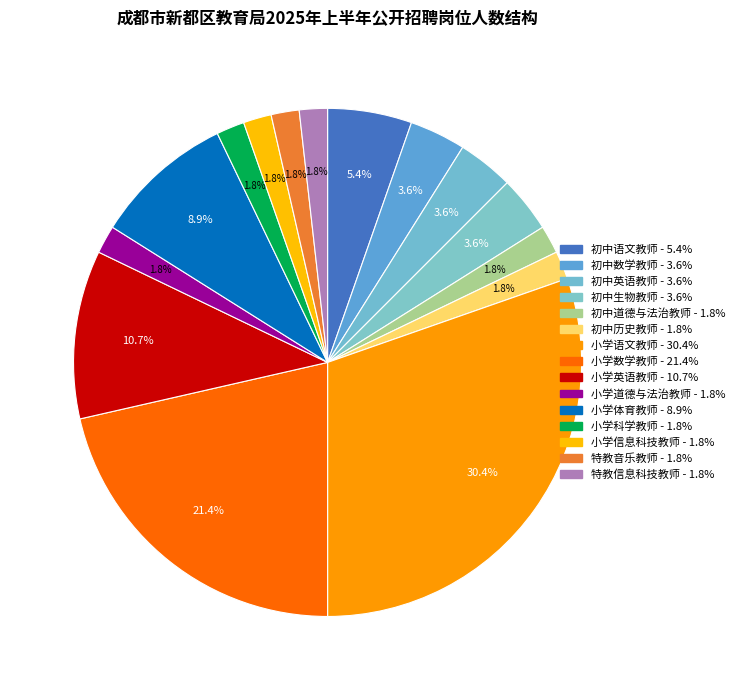

To the nearest percent, what percentage of the pie is 初中道德与法治教师?

2%